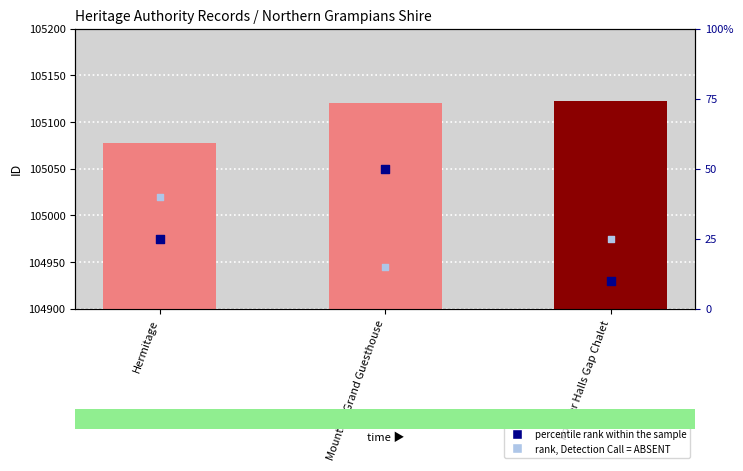

At how many categories does at least one series exceed 104813?

3